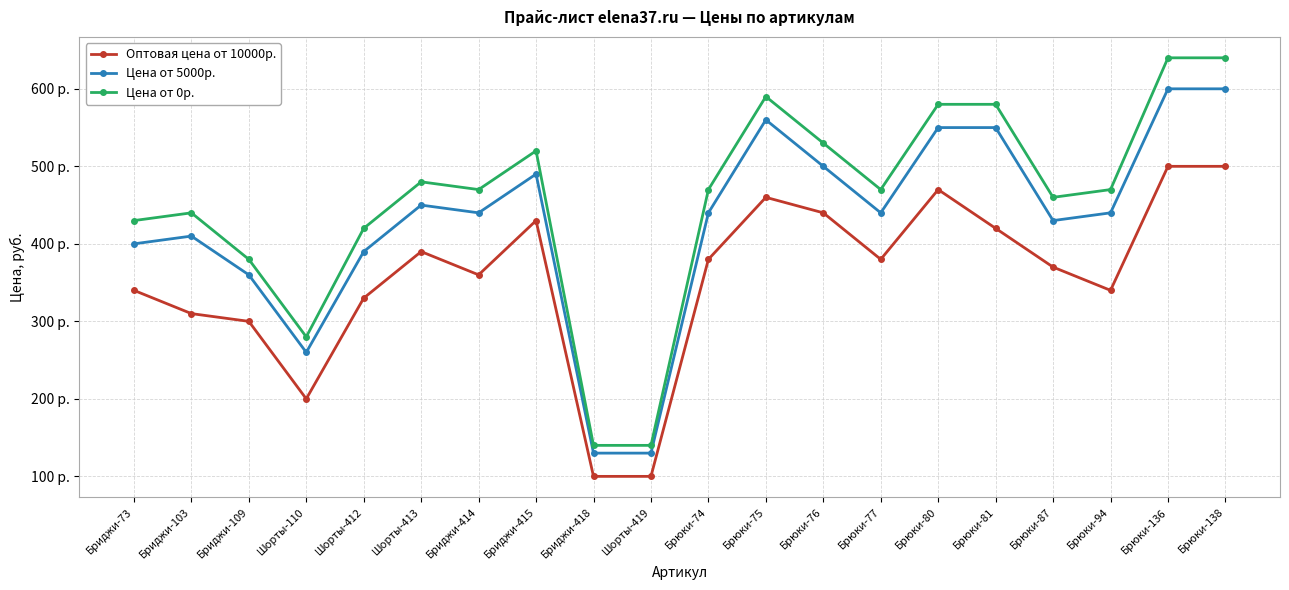

What are all the series names shown in the legend?

Оптовая цена от 10000р., Цена от 5000р., Цена от 0р.